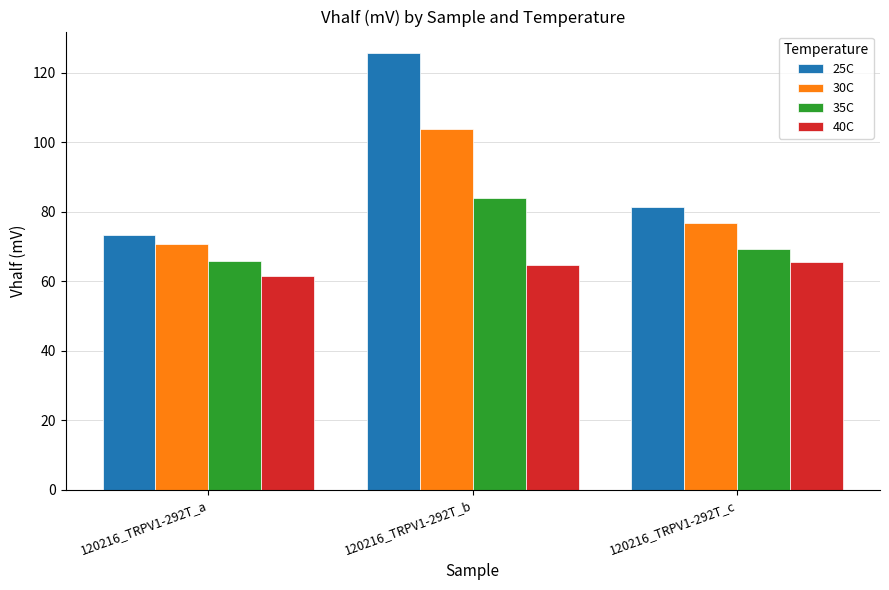

Which category has the highest value in the 30C series?

120216_TRPV1-292T_b